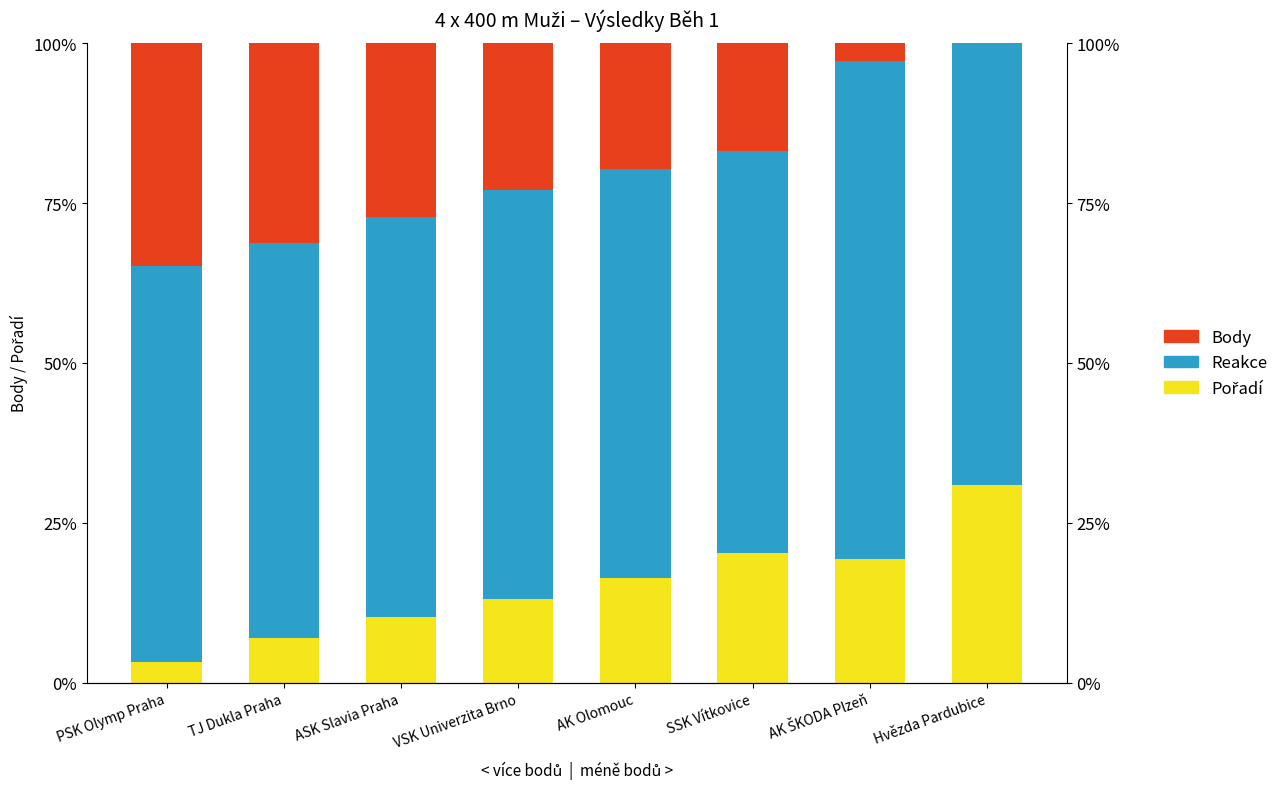

Is the value of Body at Hvězda Pardubice greater than the value of Pořadí at Hvězda Pardubice?

No